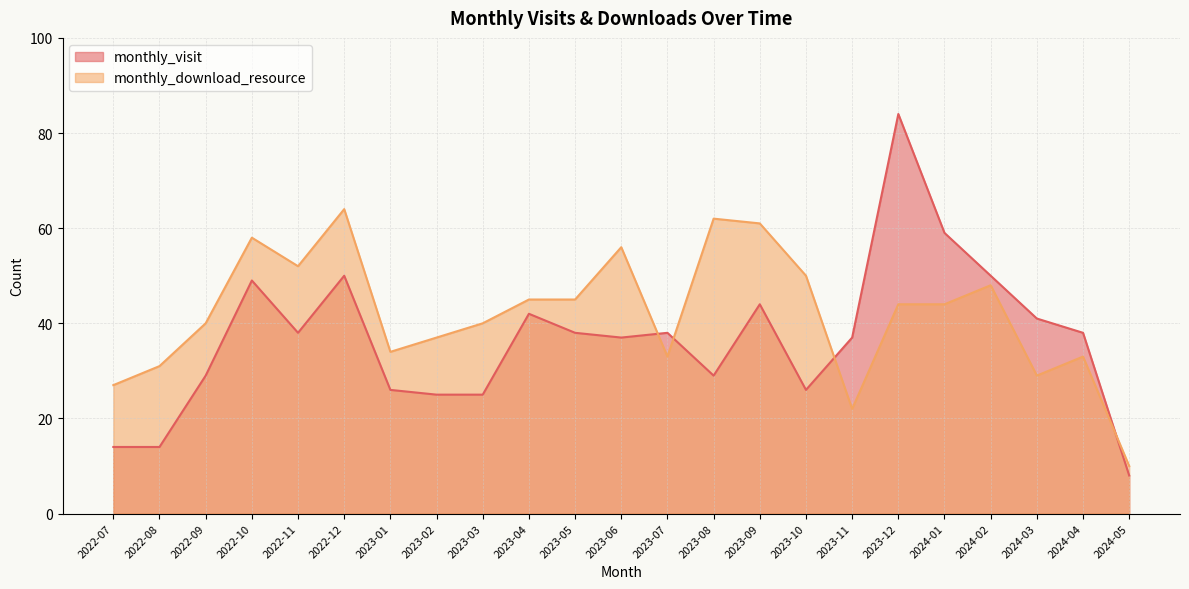

Which label corresponds to the smallest value in the chart?

2024-05